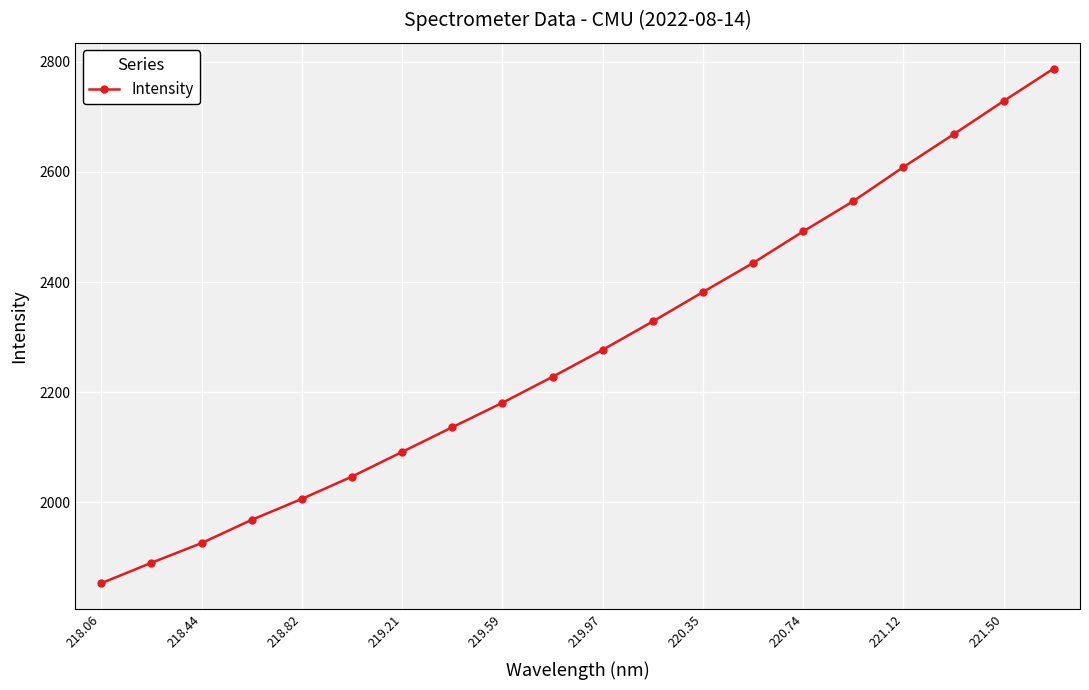

What is the minimum value shown in the chart?

1852.7